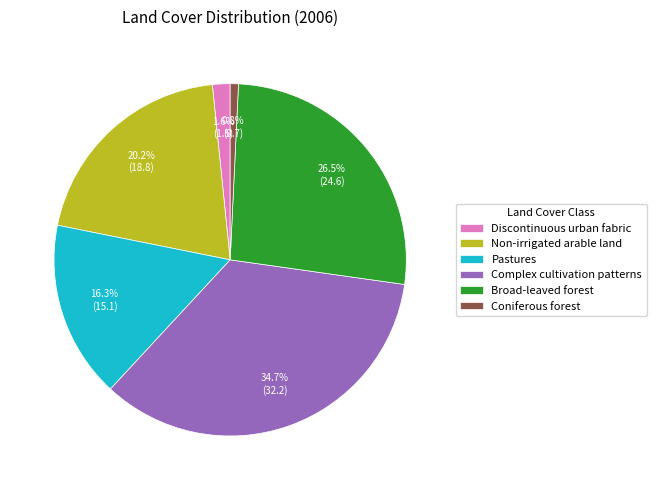

Is there any slice that represents more than half of the pie?

No